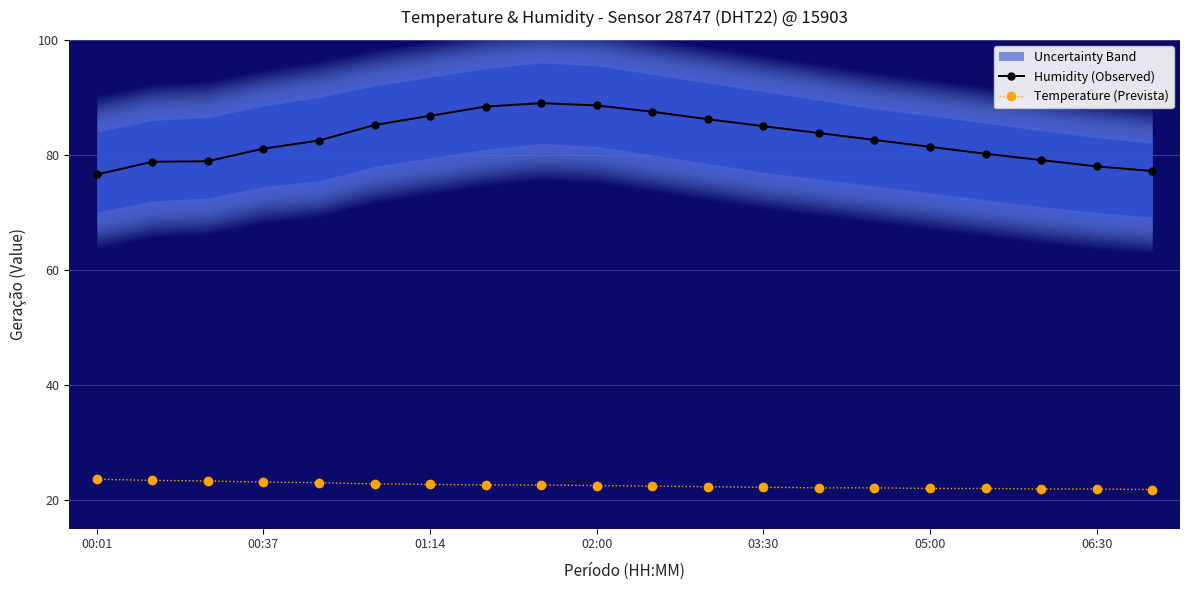

What is the maximum value shown in the chart?

89.0